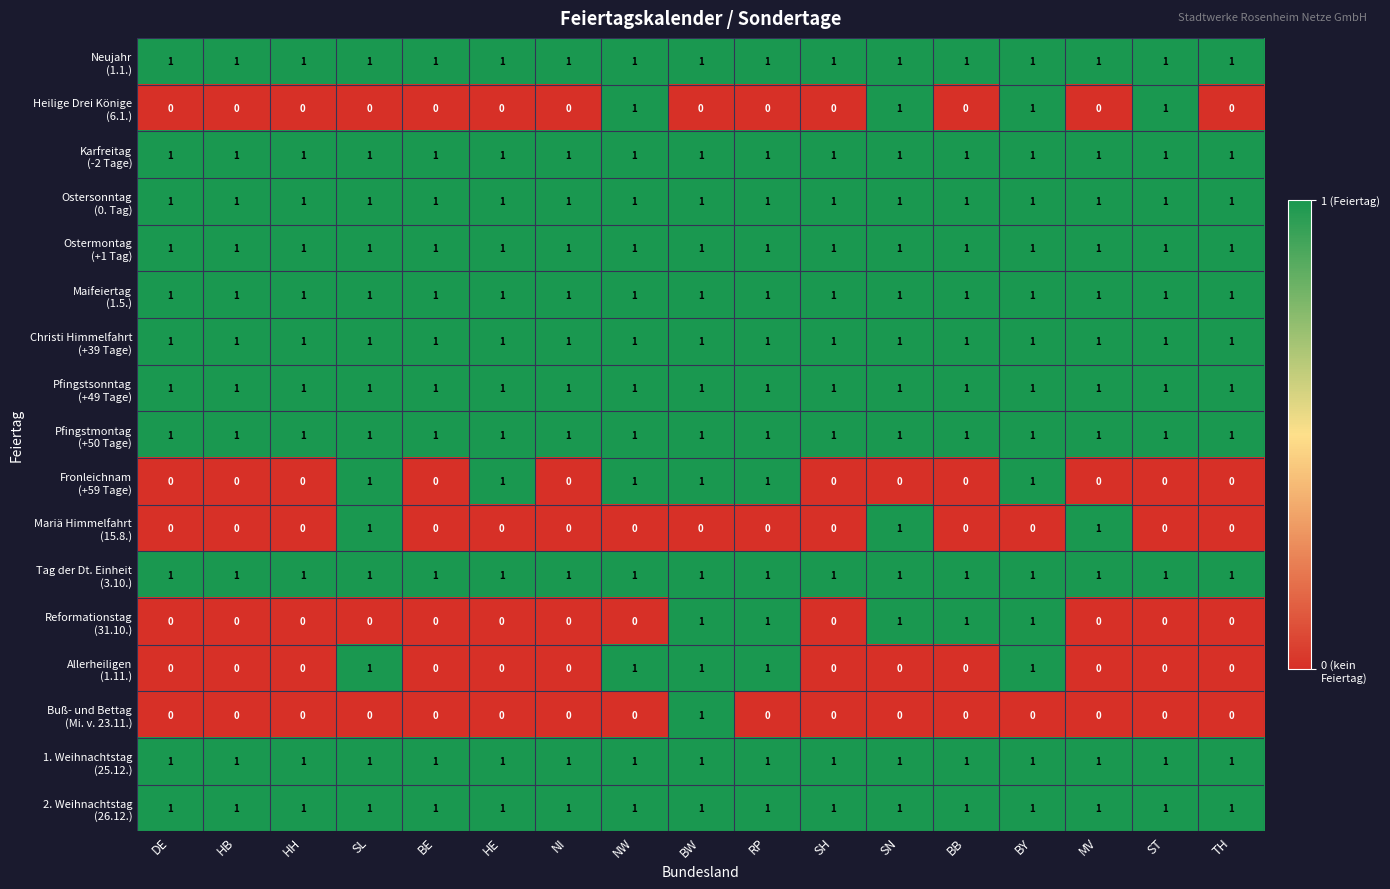

What is the total value across all series at BY?

15